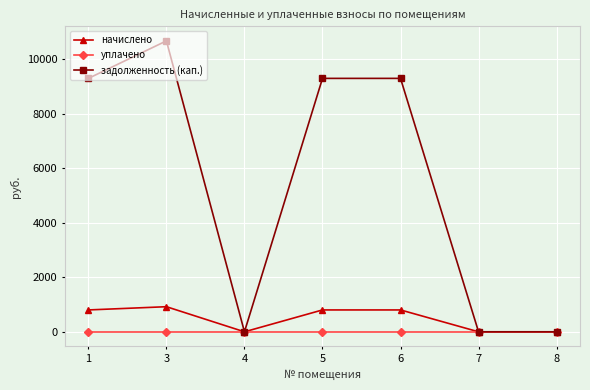

What is the maximum value for начислено?

920.7